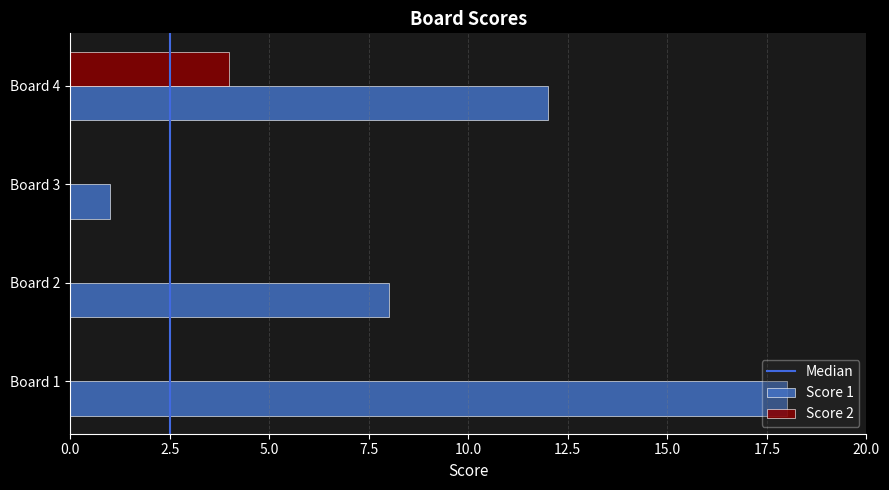

Is the value of Score 2 at Board 2 greater than the value of Score 1 at Board 2?

No